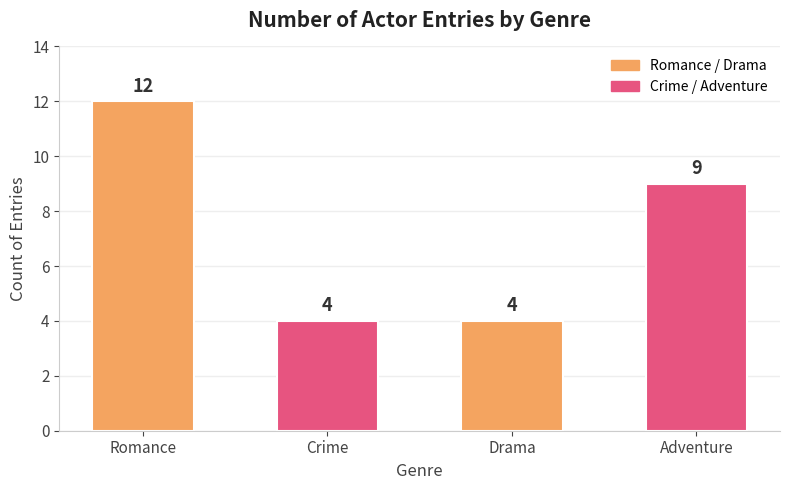

At which category does the chart reach its peak across all series?

Romance